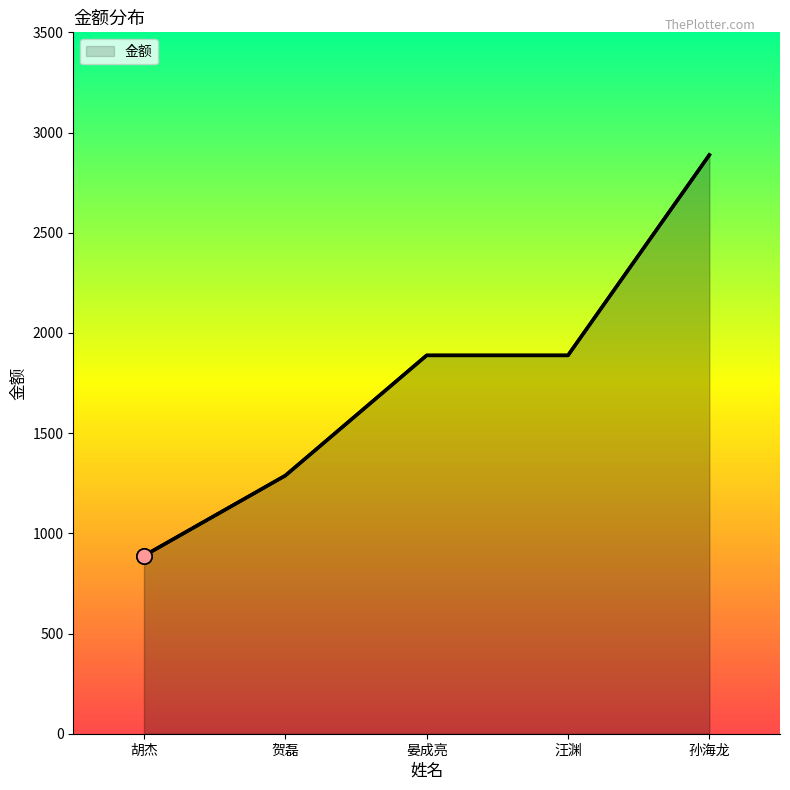

What is the ratio of the value at 贺磊 to the value at 胡杰?

1.5